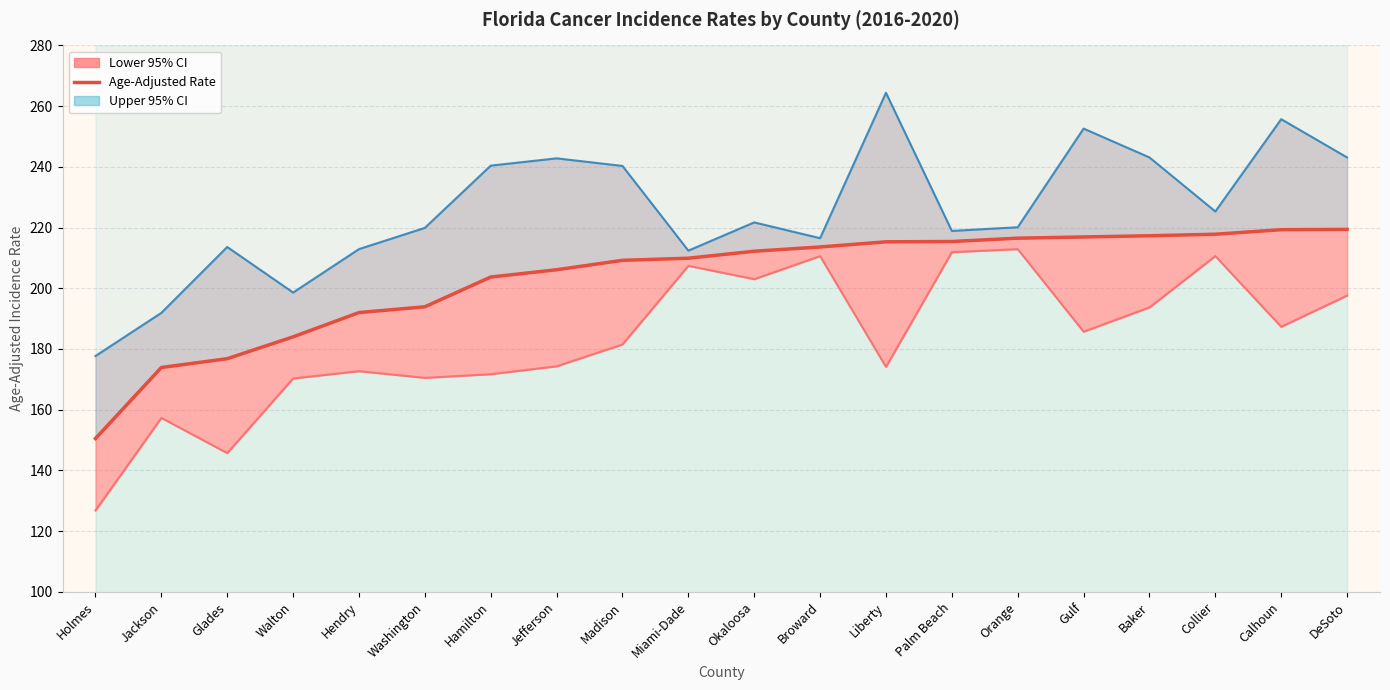

True or false: Lower 95% CI Line has a value of 86.8 at Hendry.

False